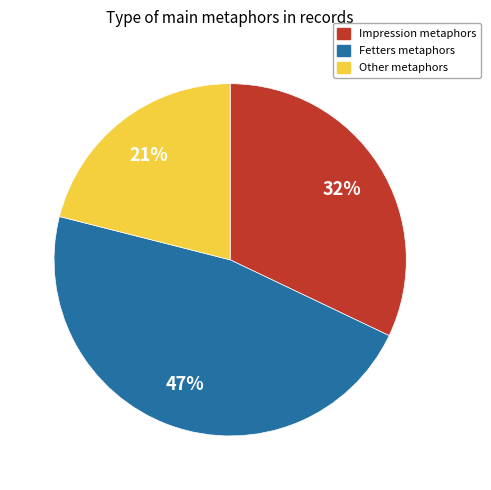

Does any single category account for the majority?

No